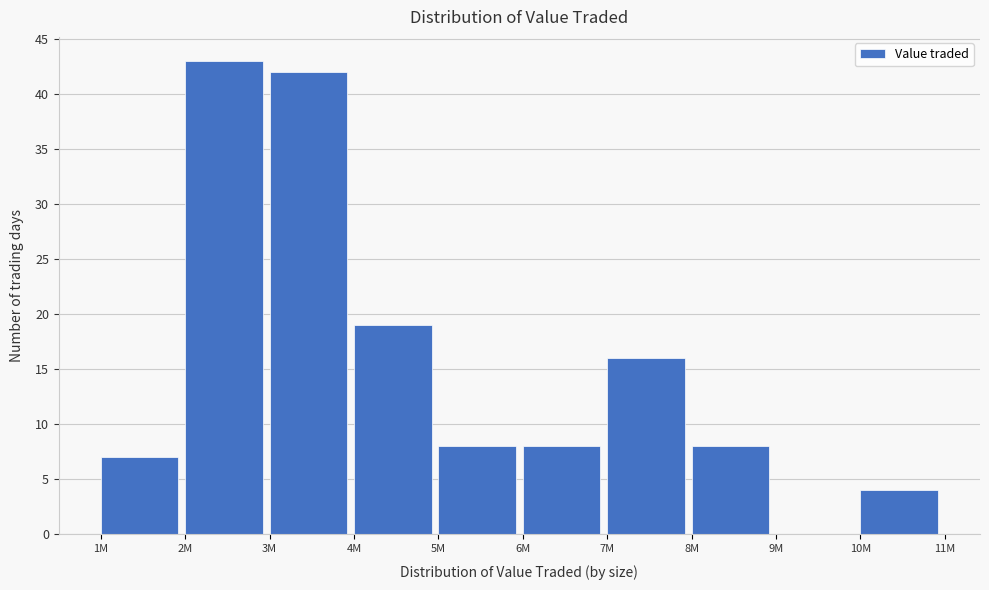

Reading left to right, transcribe all the data shown in this chart.

1M=7	2M=43	3M=42	4M=19	5M=8	6M=8	7M=16	8M=8	9M=0	10M=4